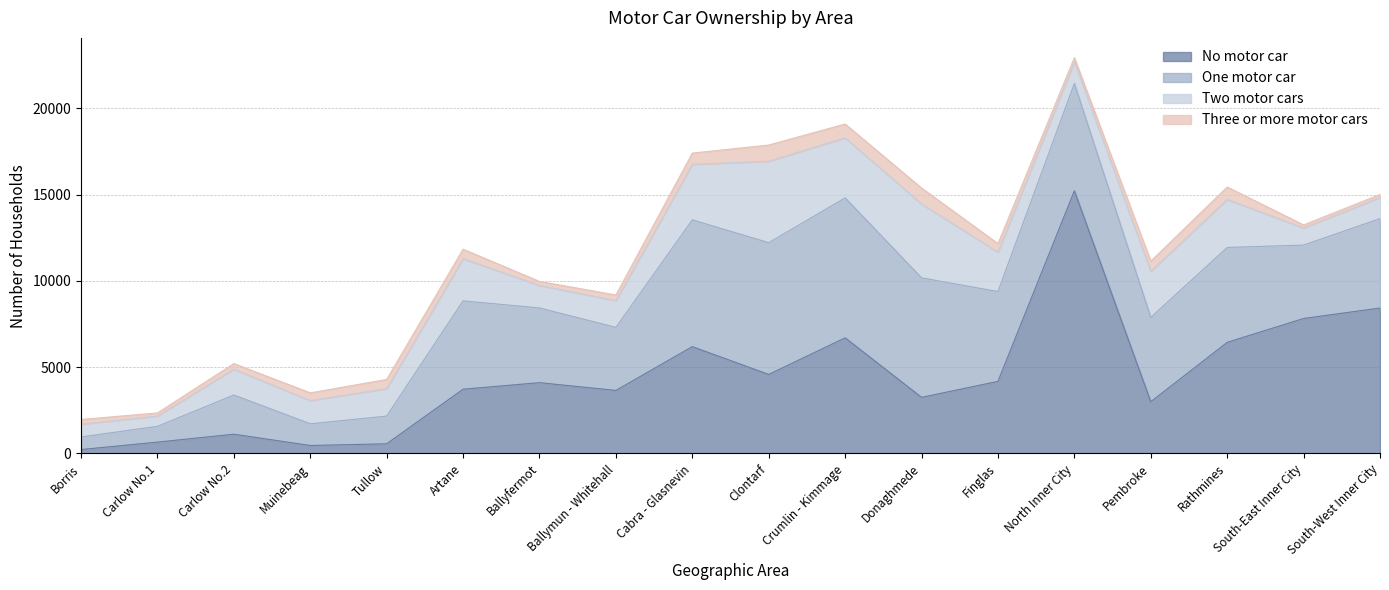

Reading right to left, transcribe all the data shown in this chart.

No motor car: 8428	7823	6438	2995	15225	4177	3250	6701	4578	6190	3652	4102	3722	558	459	1114	655	224
One motor car: 5183	4255	5502	4891	6222	5207	6927	8112	7638	7350	3654	4330	5123	1606	1258	2272	914	731
Two motor cars: 1221	995	2785	2676	1253	2285	4285	3483	4722	3220	1552	1309	2445	1594	1345	1500	602	742
Three or more motor cars: 178	173	719	584	242	492	922	801	939	650	327	229	549	530	448	322	176	270